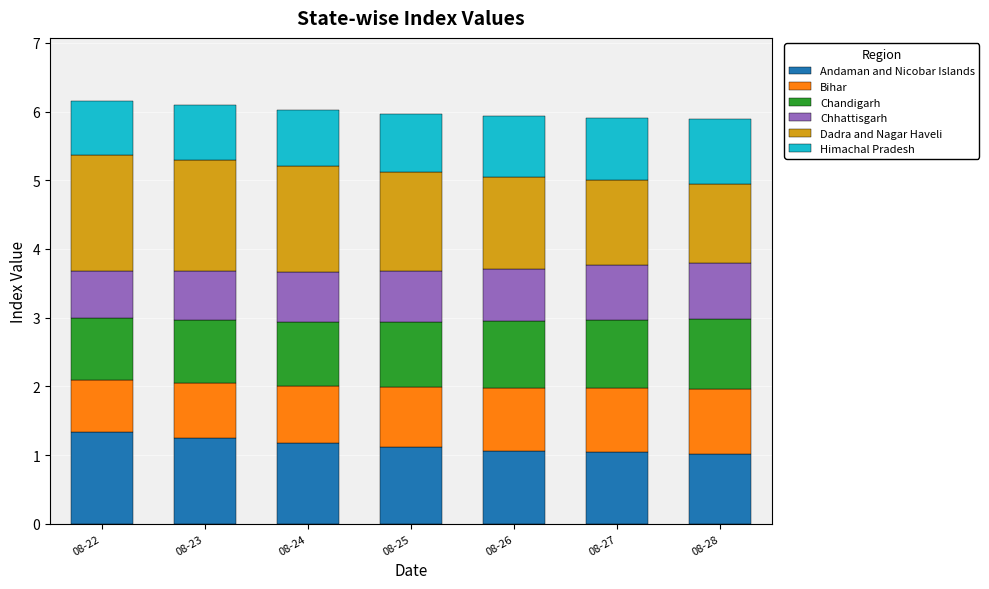

The value of Andaman and Nicobar Islands at 08-27 is 1.0. True or false?

True